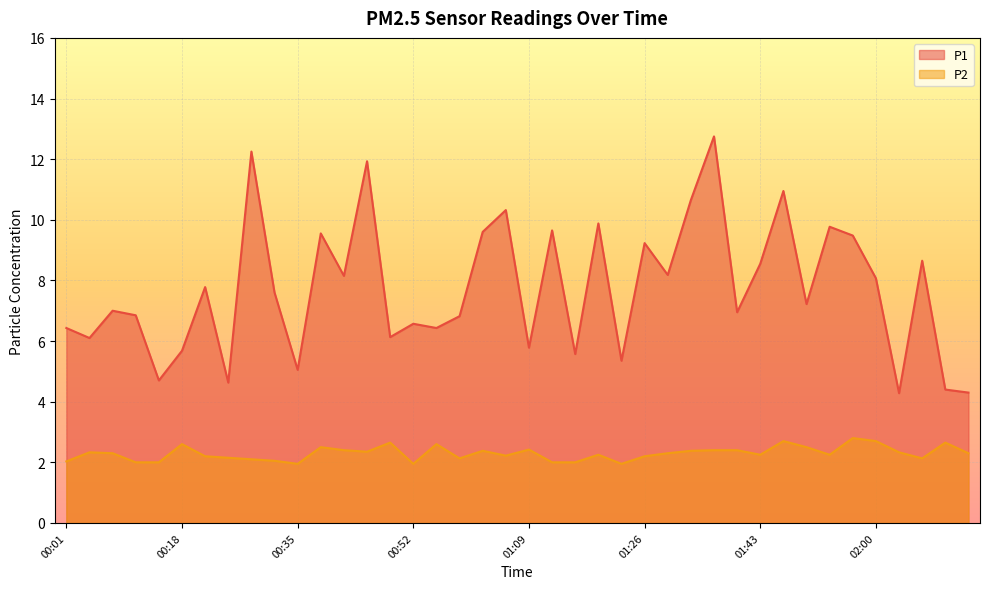

Reading left to right, transcribe all the data shown in this chart.

P1: 00:01=6.4	00:04=6.1	00:08=7.0	00:11=6.8	00:14=4.7	00:18=5.7	00:21=7.8	00:24=4.6	00:28=12.2	00:31=7.6	00:35=5.0	00:38=9.6	00:41=8.2	00:45=11.9	00:48=6.1	00:52=6.6	00:55=6.4	00:59=6.8	01:02=9.6	01:05=10.3	01:09=5.8	01:12=9.7	01:16=5.6	01:19=9.9	01:23=5.3	01:26=9.2	01:30=8.2	01:33=10.7	01:36=12.8	01:40=7.0	01:43=8.6	01:47=10.9	01:50=7.2	01:54=9.8	01:57=9.5	02:00=8.1	02:04=4.3	02:07=8.7	02:11=4.4	02:14=4.3
P2: 00:01=2.0	00:04=2.3	00:08=2.3	00:11=2.0	00:14=2.0	00:18=2.6	00:21=2.2	00:24=2.1	00:28=2.1	00:31=2.0	00:35=1.9	00:38=2.5	00:41=2.4	00:45=2.4	00:48=2.6	00:52=1.9	00:55=2.6	00:59=2.1	01:02=2.4	01:05=2.2	01:09=2.4	01:12=2.0	01:16=2.0	01:19=2.2	01:23=1.9	01:26=2.2	01:30=2.3	01:33=2.4	01:36=2.4	01:40=2.4	01:43=2.2	01:47=2.7	01:50=2.5	01:54=2.2	01:57=2.8	02:00=2.7	02:04=2.3	02:07=2.1	02:11=2.6	02:14=2.3